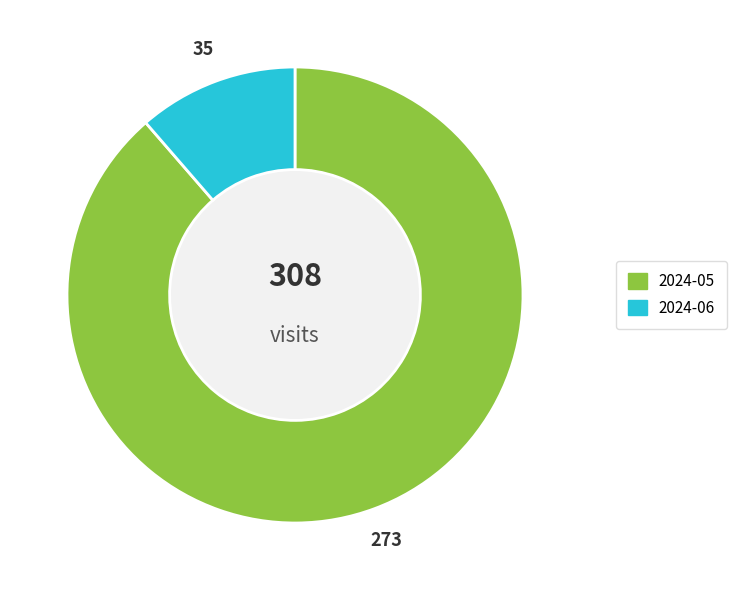

Rank the categories by value from lowest to highest.

2024-06, 2024-05